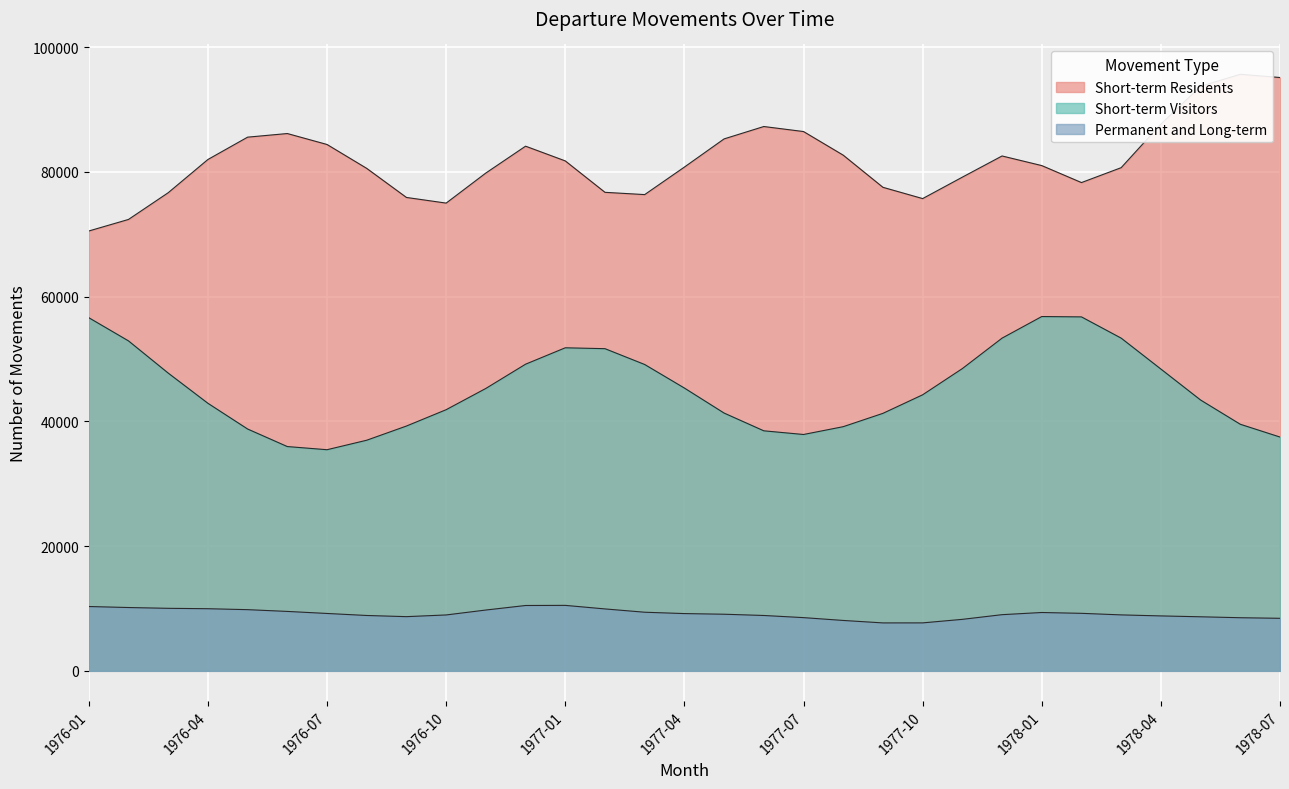

Which series has the largest range (max minus min)?

Short-term Residents